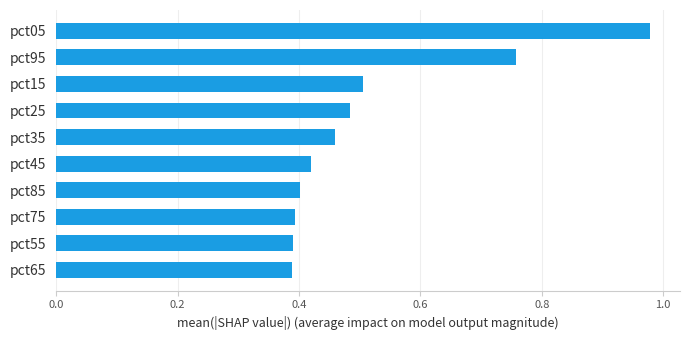

What is the sum of all values?

5.2